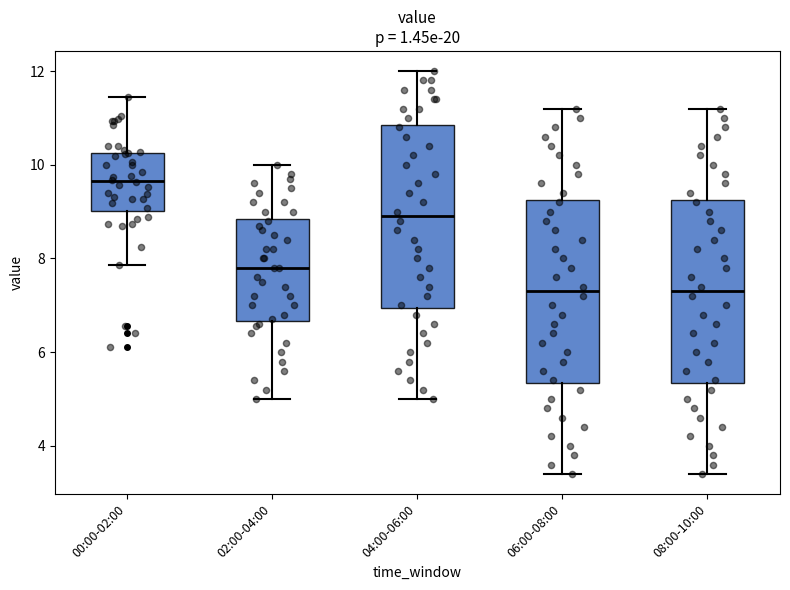

Reading left to right, read every box against the y-axis: the position of its median line, the range the box covers, and the ends of its whiskers. The values are not printed on the chart, so give them approximately, as read against the axis.

00:00-02:00: median 9.6, box 9.0 to 10.2, whiskers 7.8 to 11.4
02:00-04:00: median 7.8, box 6.6 to 8.8, whiskers 5.0 to 10.0
04:00-06:00: median 9.0, box 7.0 to 10.8, whiskers 5.0 to 12.0
06:00-08:00: median 7.4, box 5.4 to 9.2, whiskers 3.4 to 11.2
08:00-10:00: median 7.4, box 5.4 to 9.2, whiskers 3.4 to 11.2